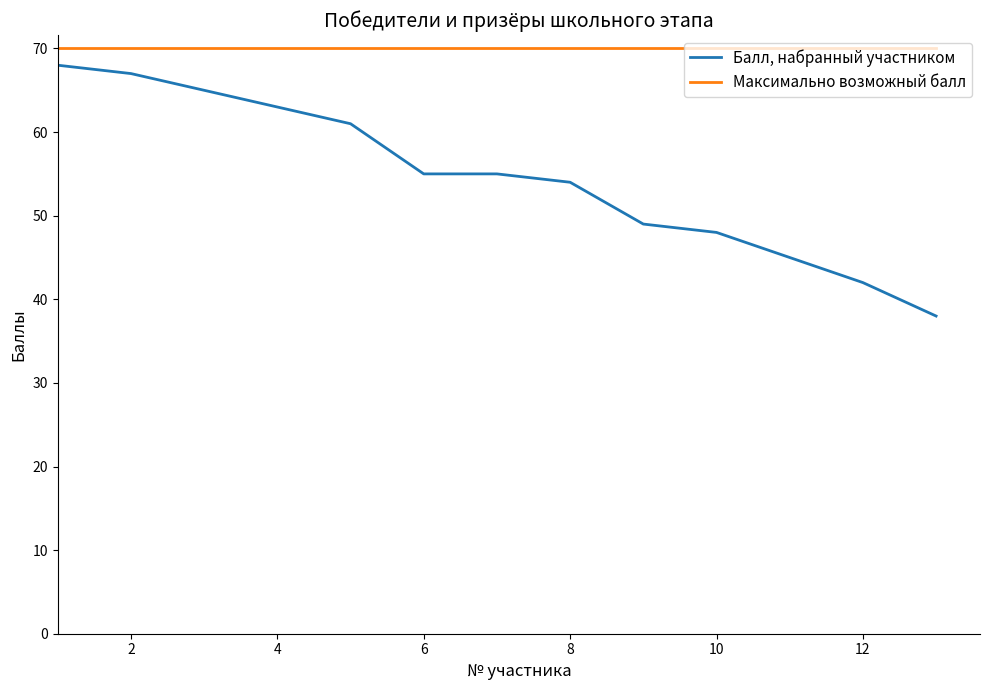

List the series in order of their overall mean, lowest first.

Балл, набранный участником, Максимально возможный балл